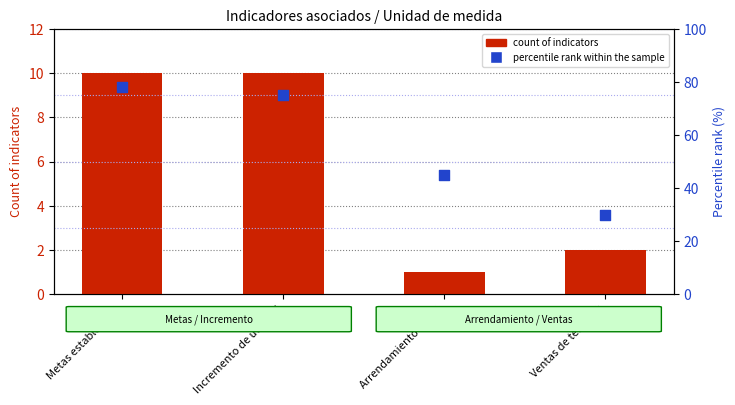

What are all the series names shown in the legend?

count of indicators, percentile rank within the sample